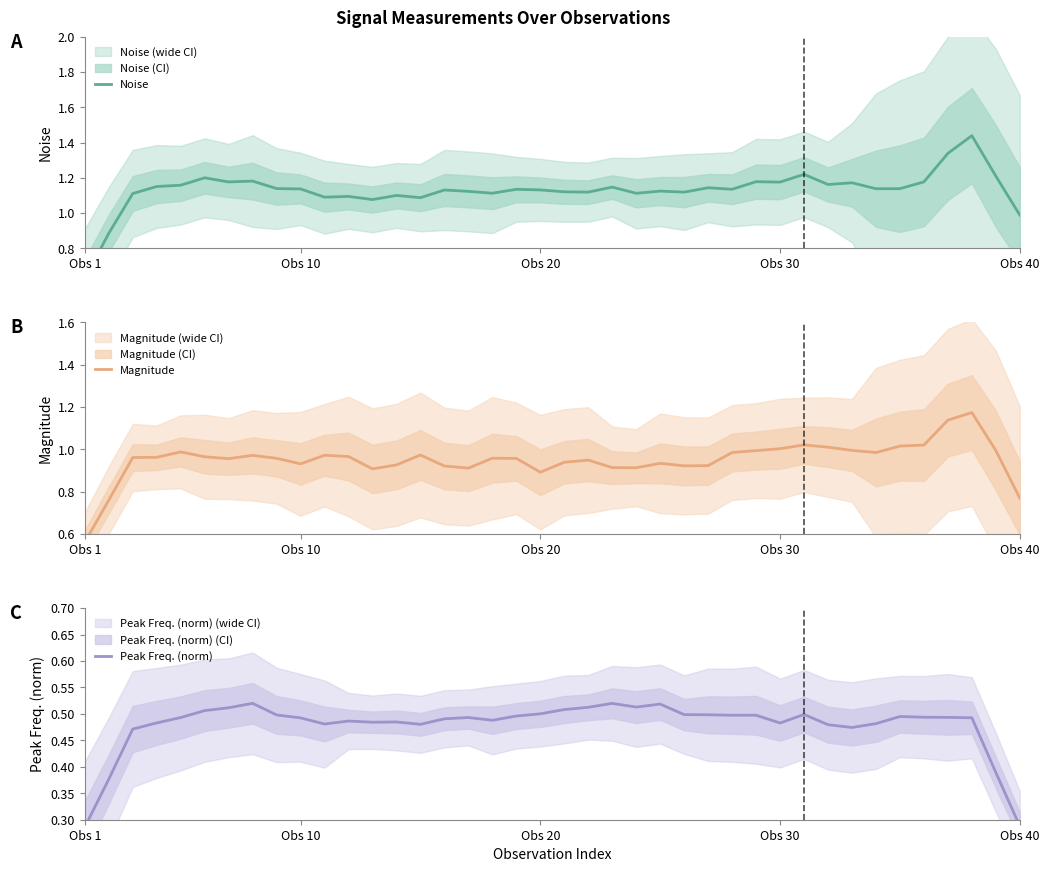

What is the difference between the maximum and minimum values in the Peak Freq. (norm) series?

0.2